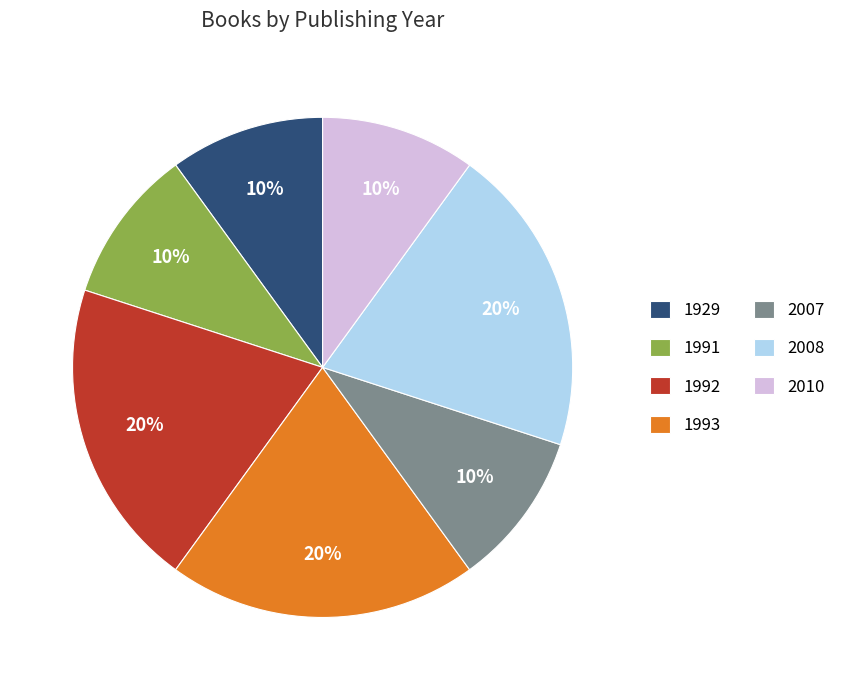

To the nearest percent, what portion does 2007 represent?

10%